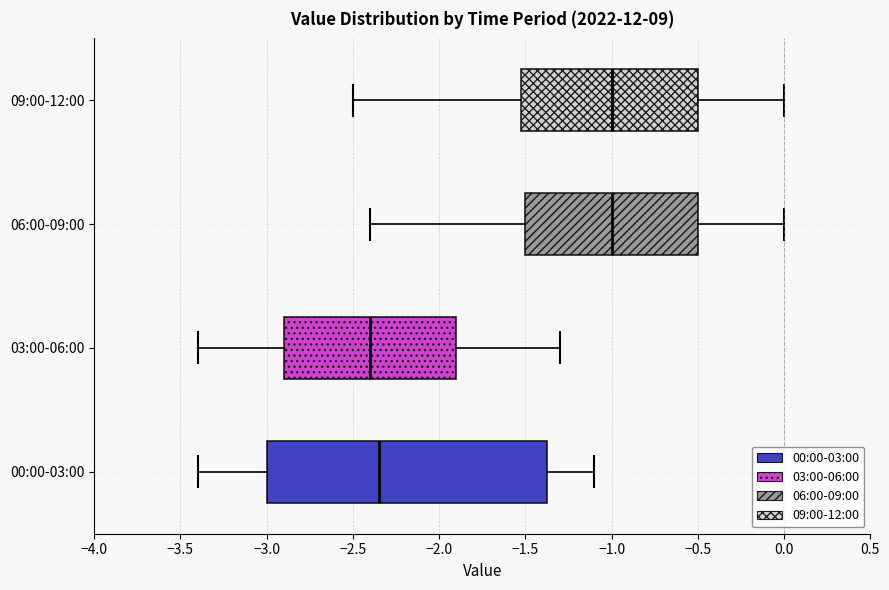

Which box is the widest, from its left edge to its right edge?

00:00-03:00